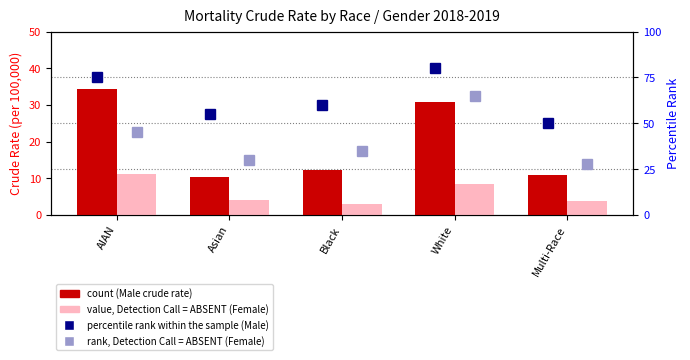

Which label corresponds to the largest value in the chart?

White